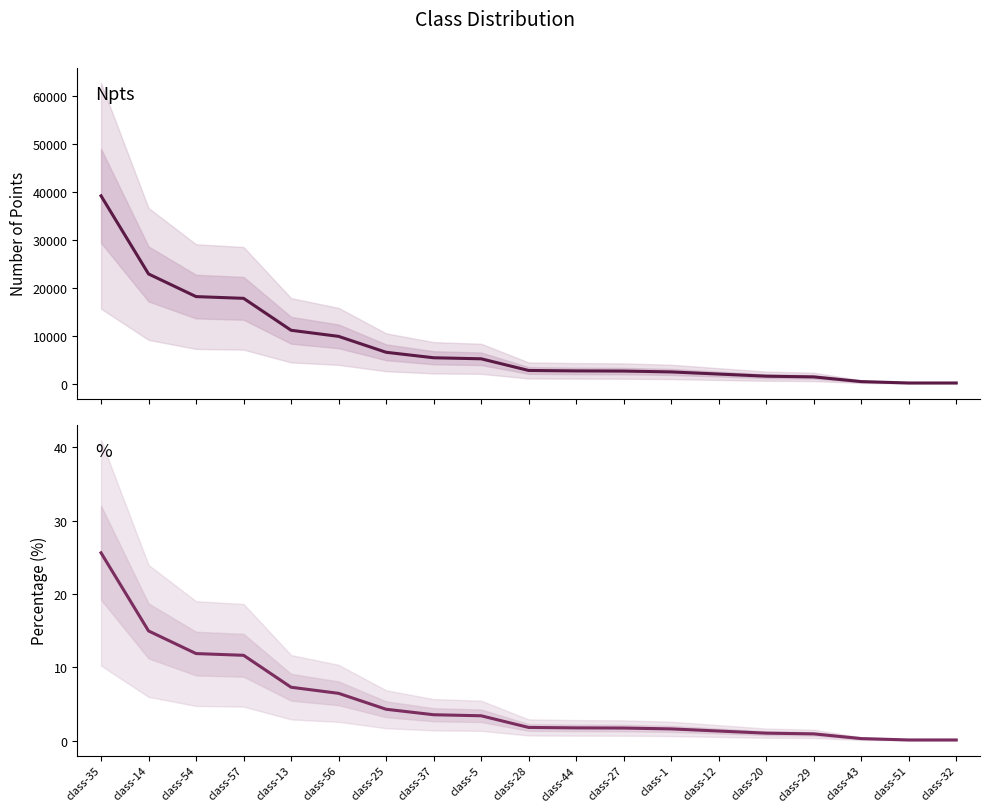

What is the total value across all series at class-56?

9916.5